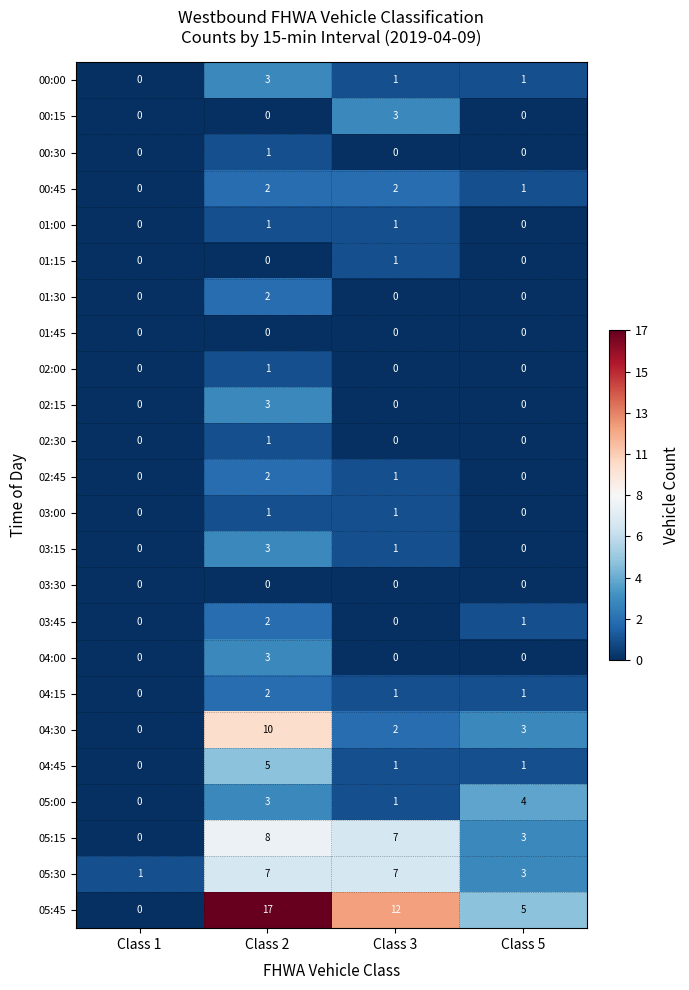

Is it true that 04:15 equals 0 at Class 5?

False